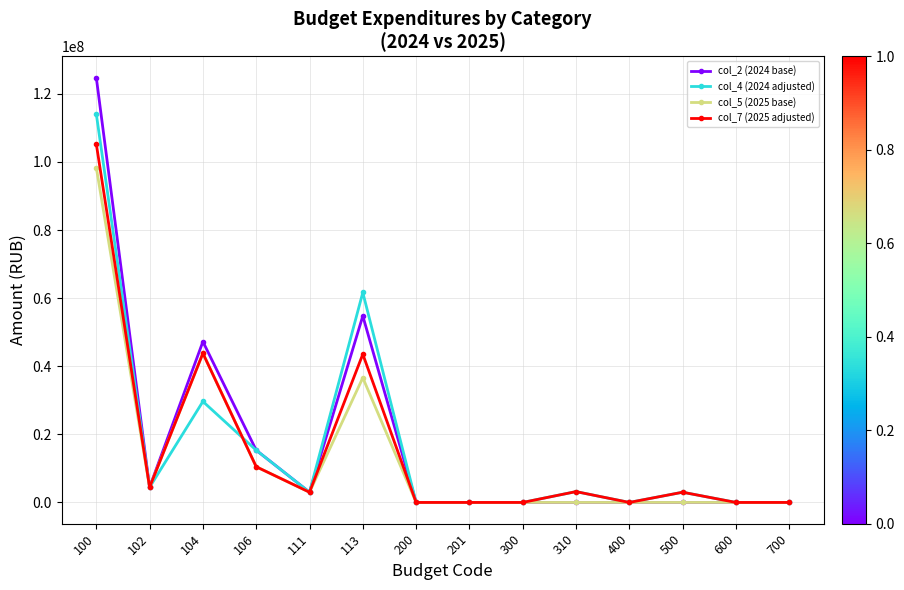

List the series in order of their peak value, lowest first.

col_5 (2025 base), col_7 (2025 adjusted), col_4 (2024 adjusted), col_2 (2024 base)